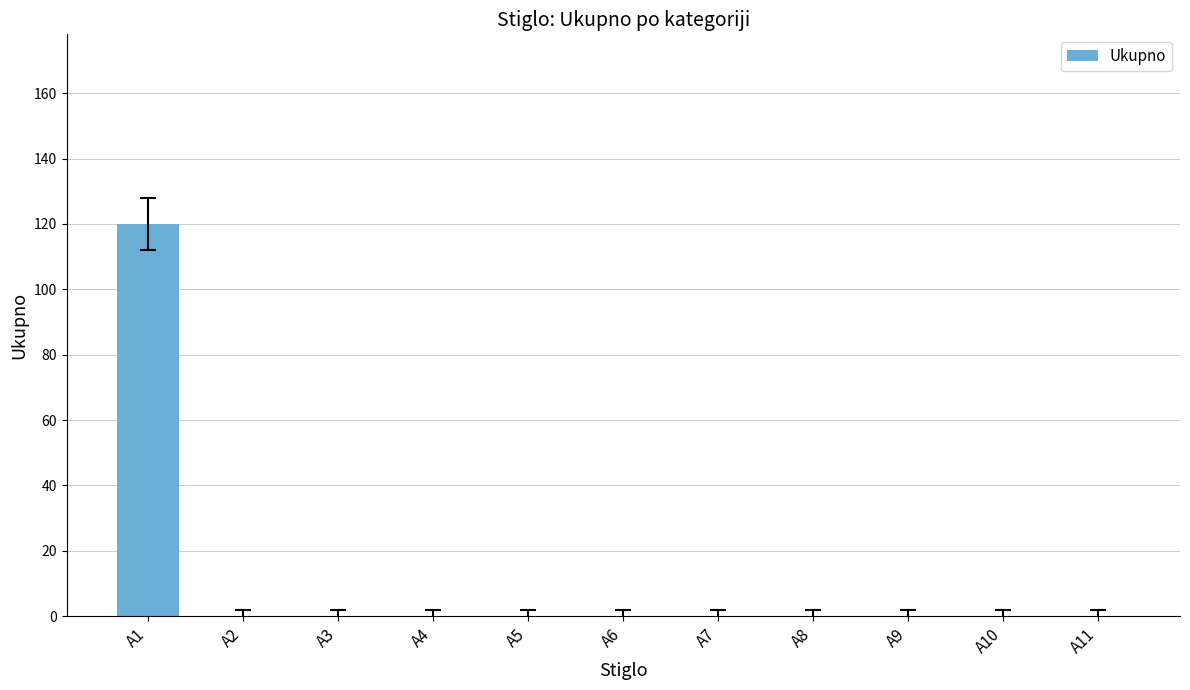

What is the greatest value displayed?

120